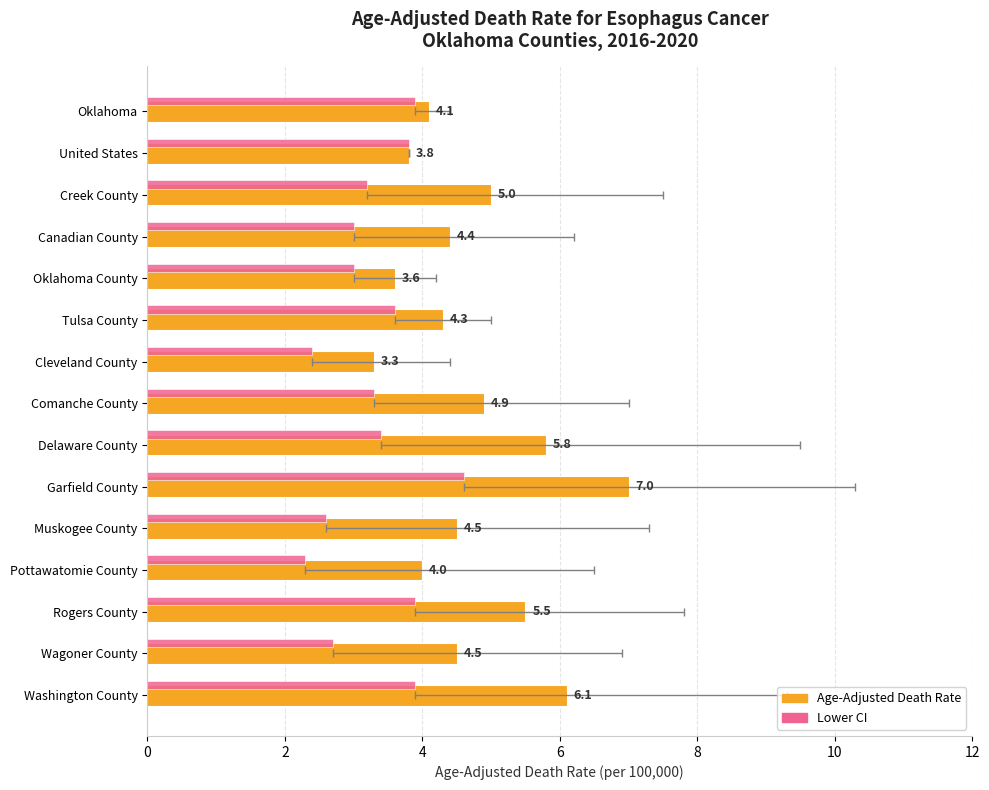

How many values in the Lower CI series exceed 3?

9